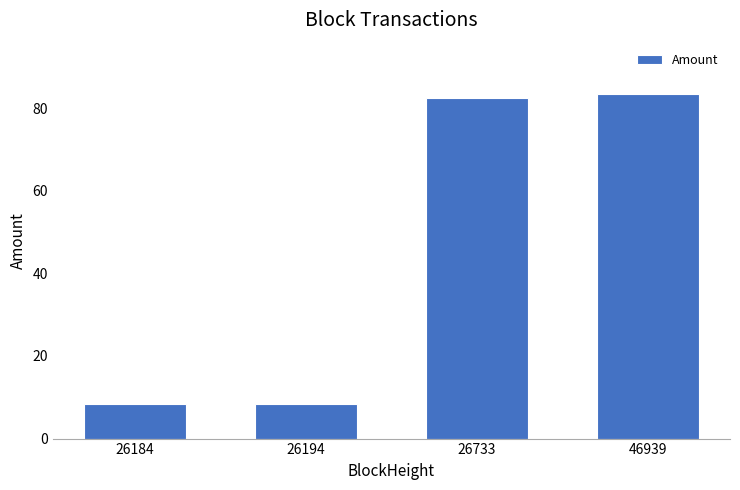

What is the minimum value shown in the chart?

8.3